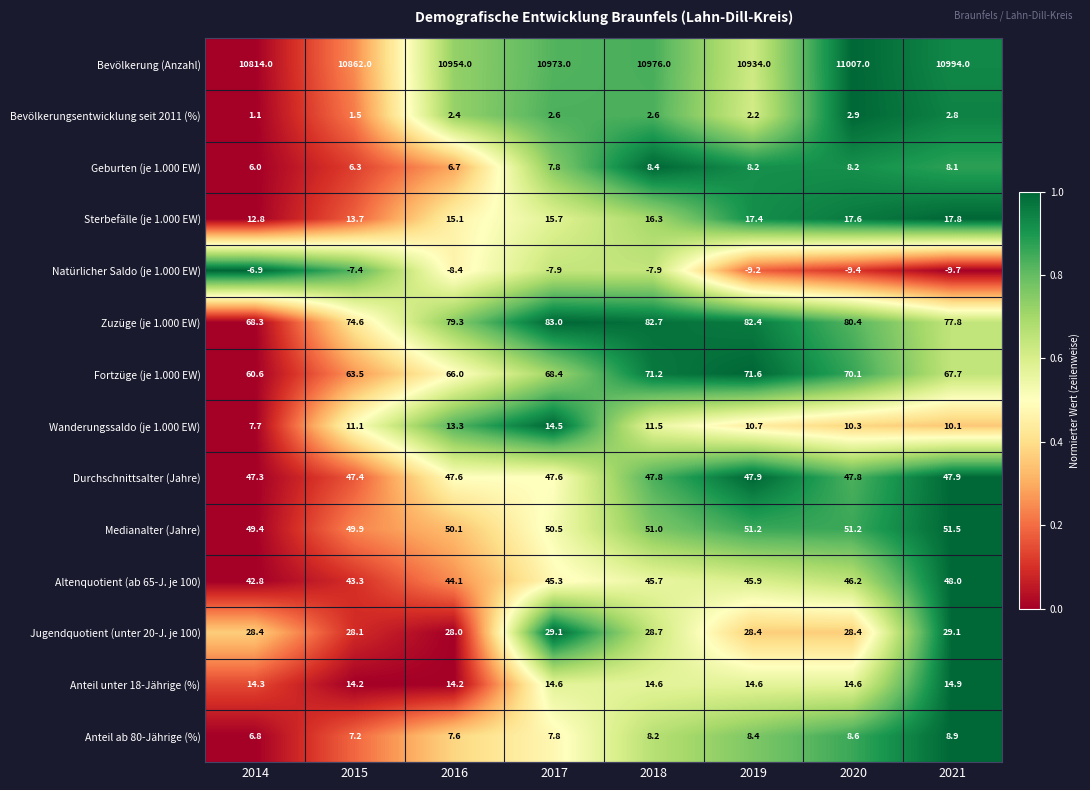

Is it true that Natürlicher Saldo (je 1.000 EW) equals -14.1 at 2017?

False